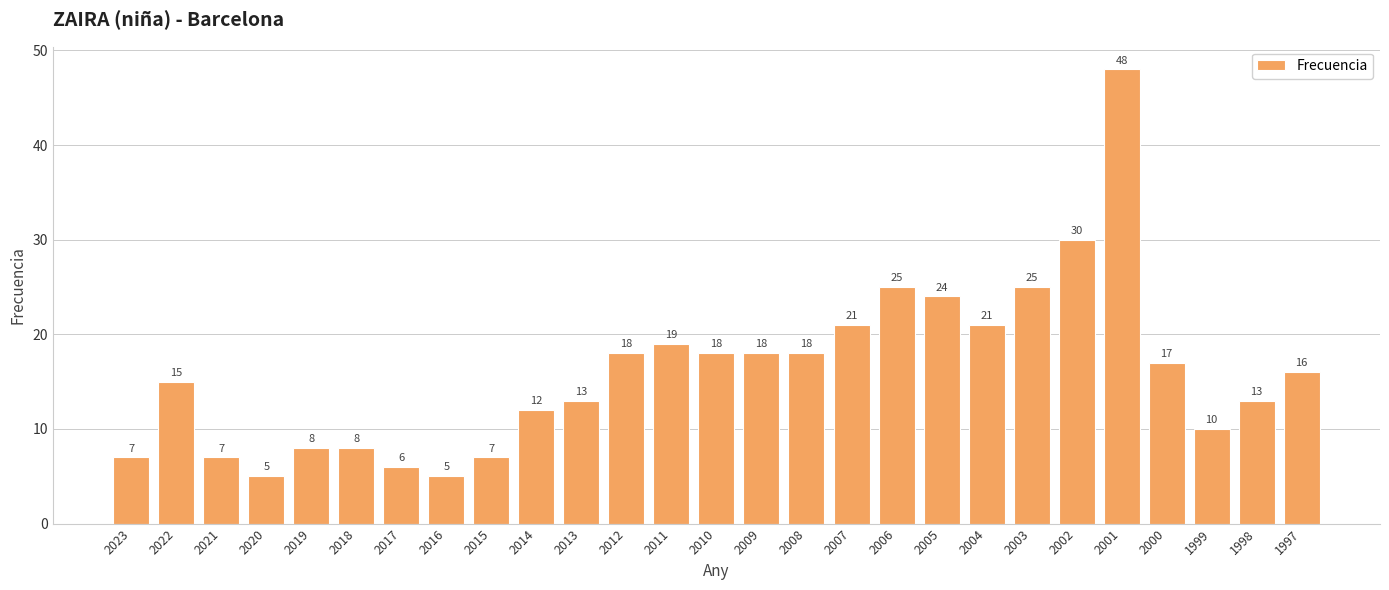

What is the minimum value shown in the chart?

5